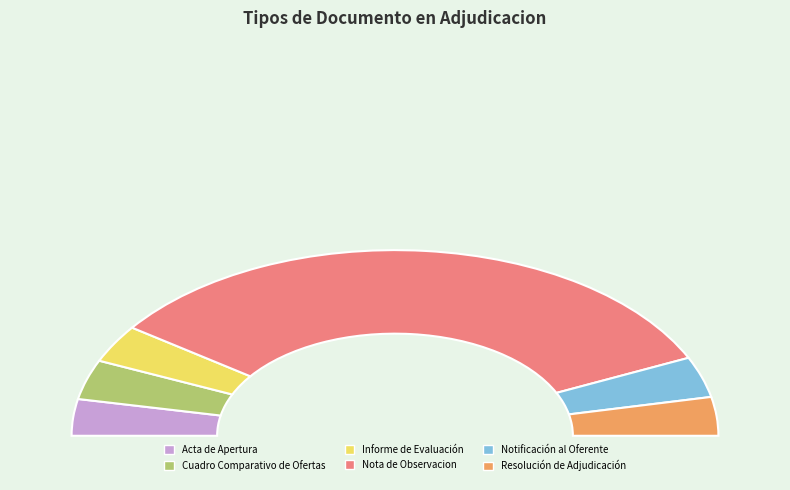

Which category has the smallest portion of the pie?

Acta de Apertura